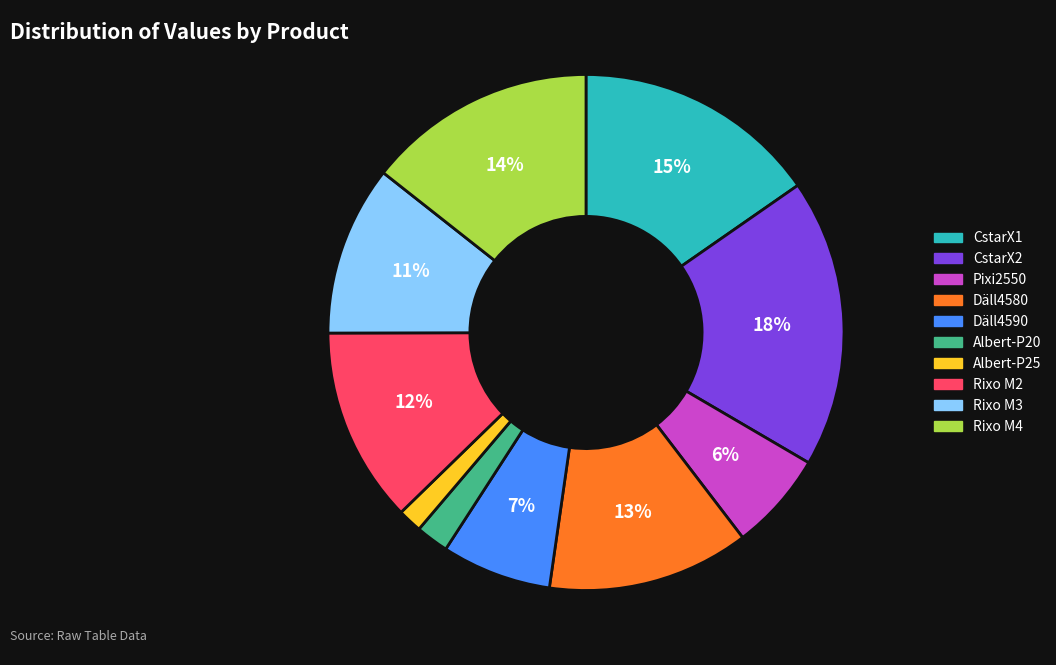

Does Albert-P25 represent more than half of the total?

No